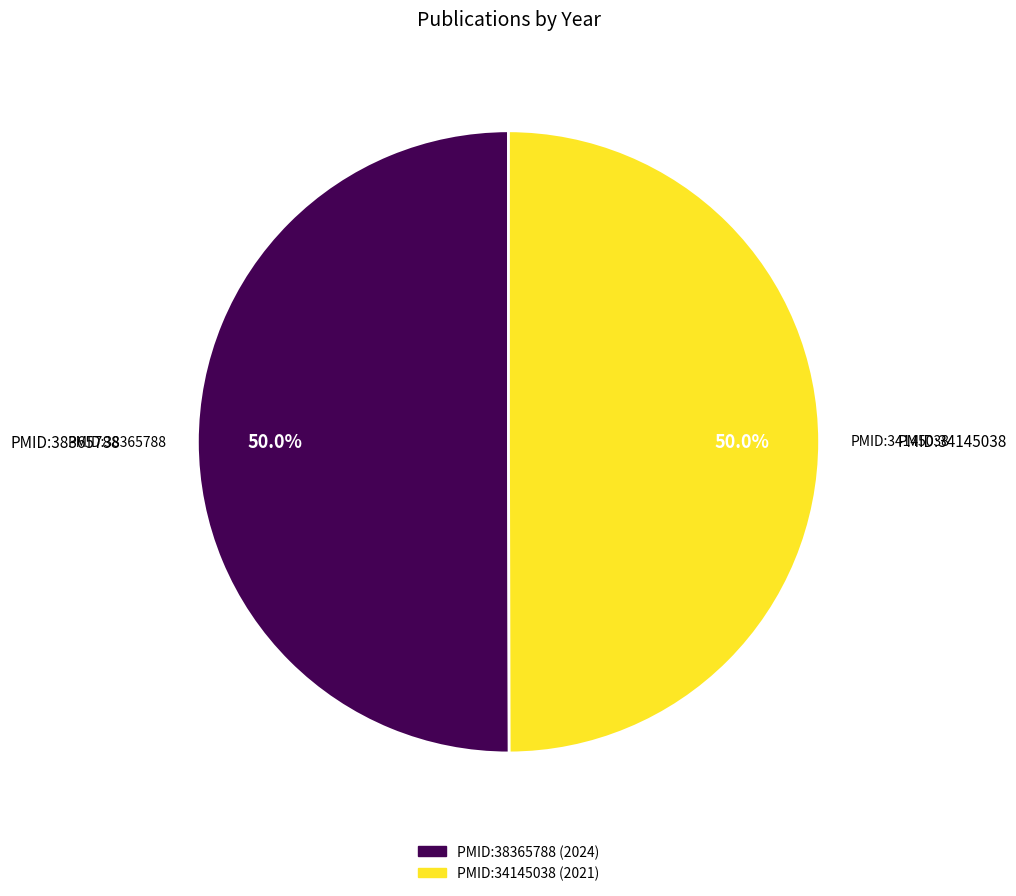

Does PMID:34145038 represent more than half of the total?

No